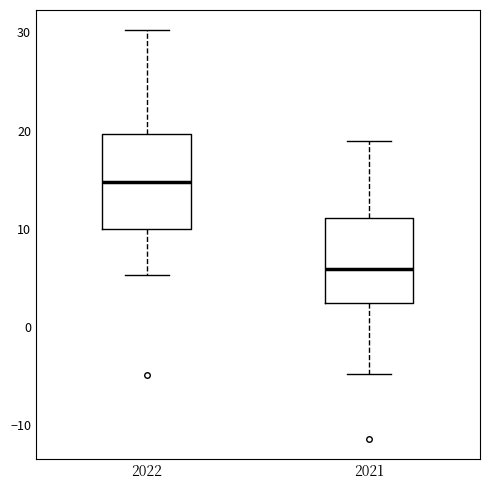

Where does the lower whisker of the box at x = 2021 end on the y-axis? The values are not printed on the chart, so give them approximately, as read against the axis.

-5